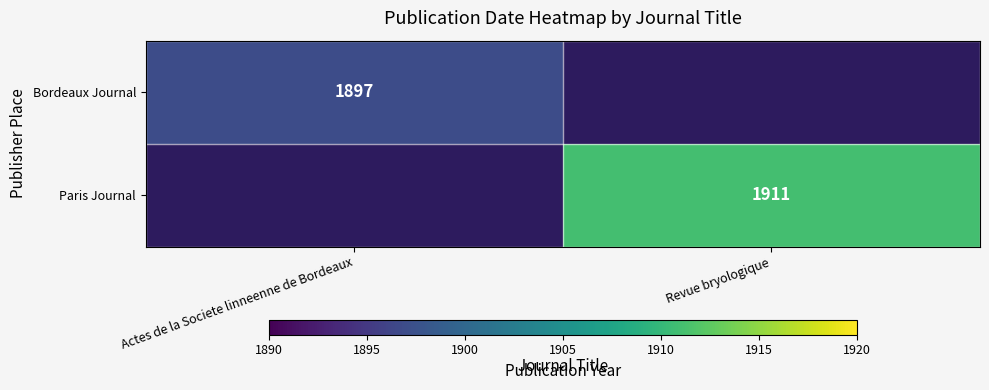

True or false: Bordeaux Journal has a value of 1897 at Actes de la Societe linneenne de Bordeaux.

True